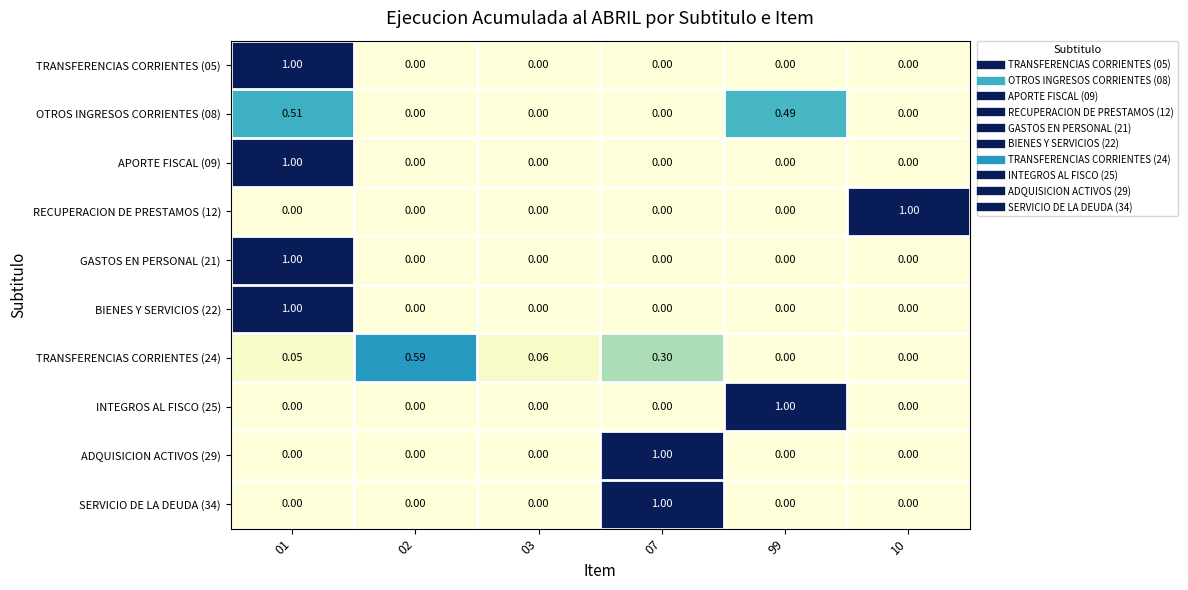

Is the value of RECUPERACION DE PRESTAMOS (12) at 03 greater than the value of APORTE FISCAL (09) at 01?

No